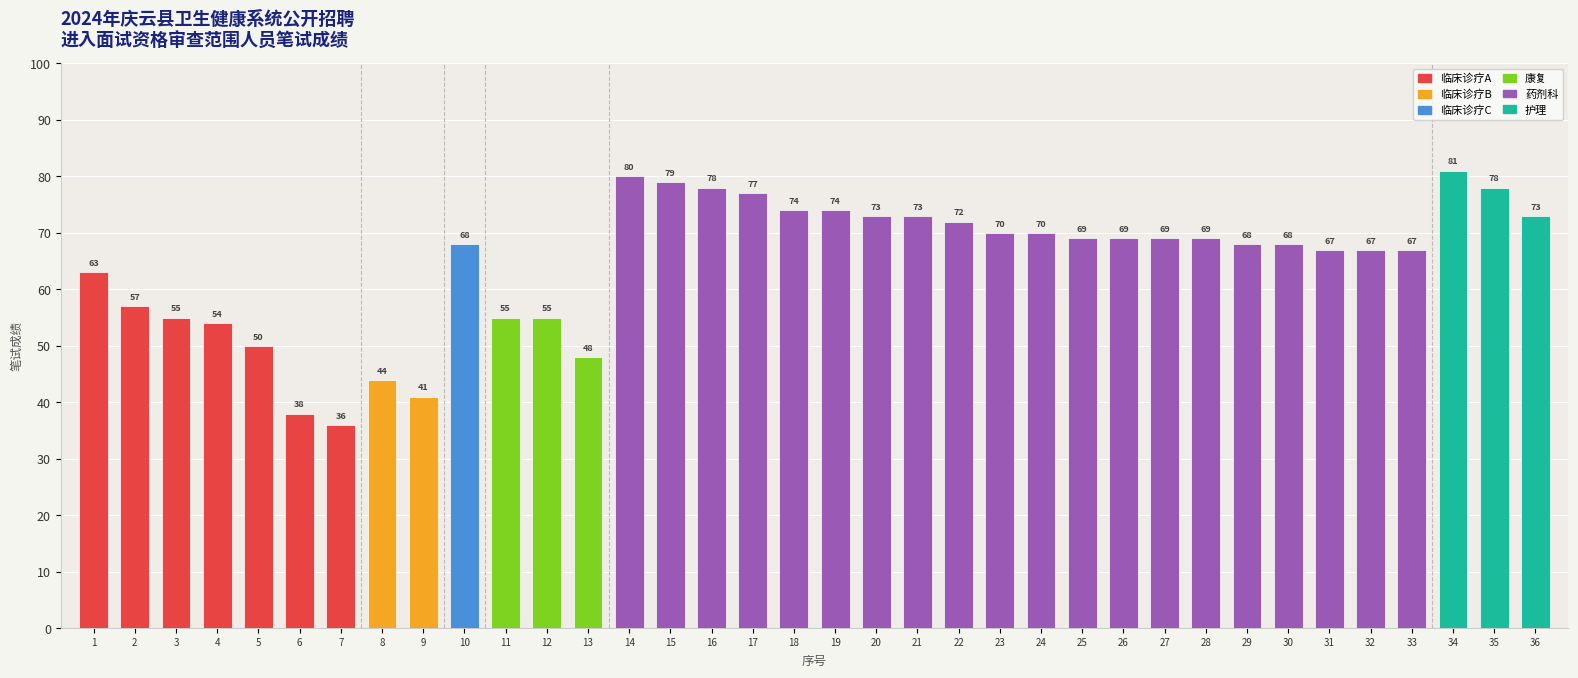

What is the value of the 10th bar from the left?

68